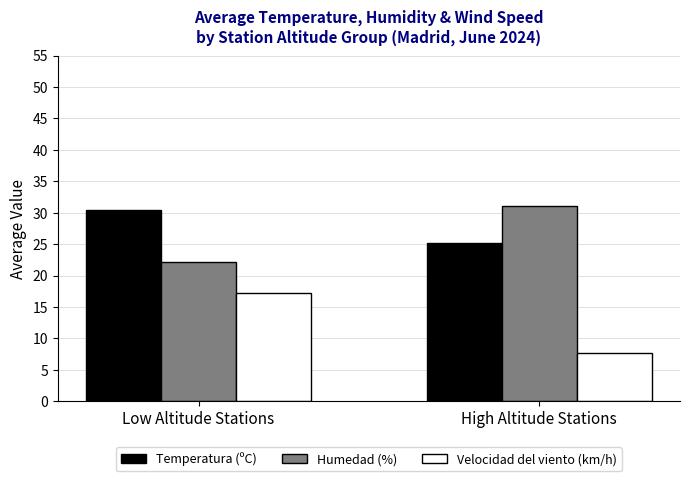

What is the sum of all Temperatura (ºC) values?

55.6